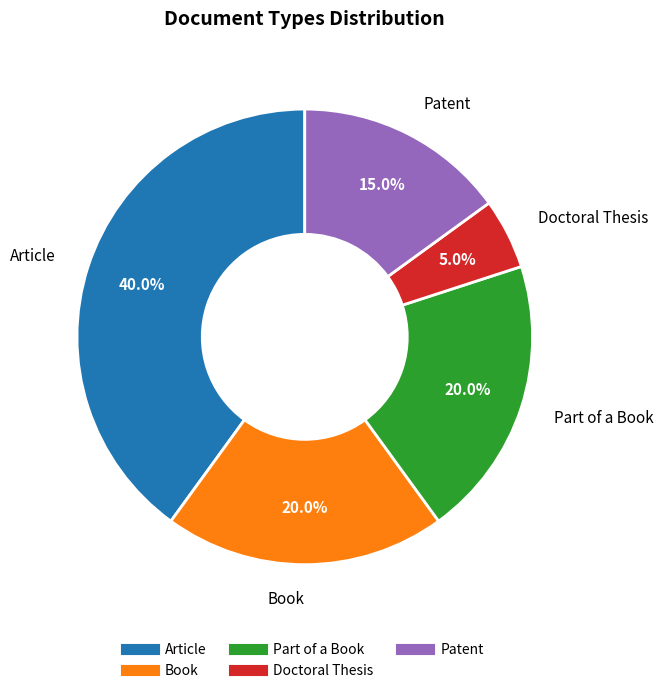

Is Book the majority of the pie?

No